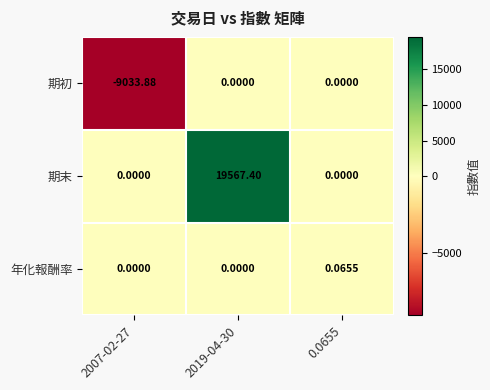

Rank the series by their average value, from lowest to highest.

期初, 年化報酬率, 期末